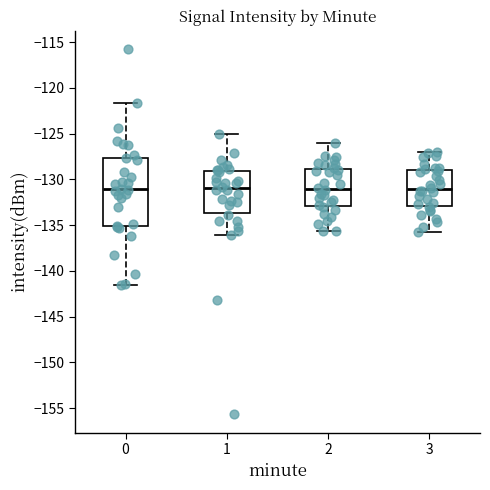

Comparing the boxes themselves (not the whiskers), which one is the tallest?

0